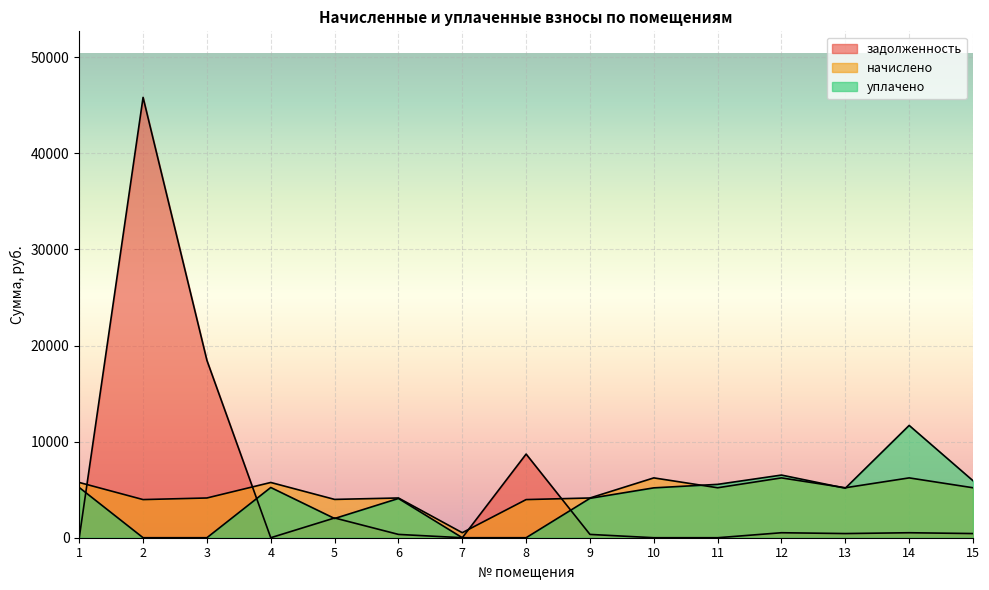

Is the value of задолженность at 10 greater than the value of уплачено at 6?

No